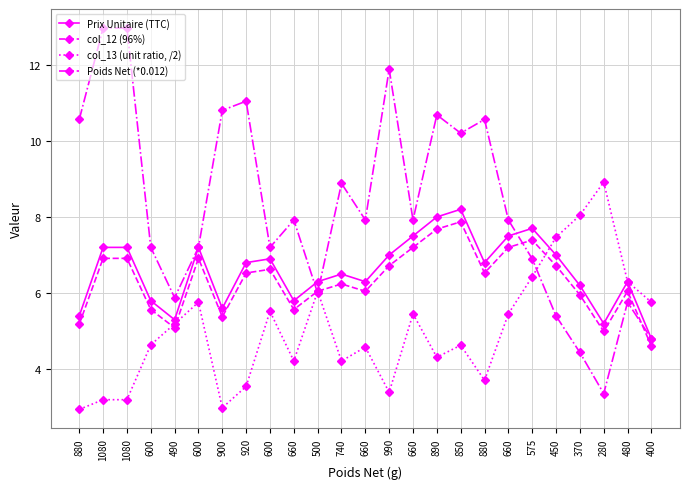

How many lines are shown in the chart?

4